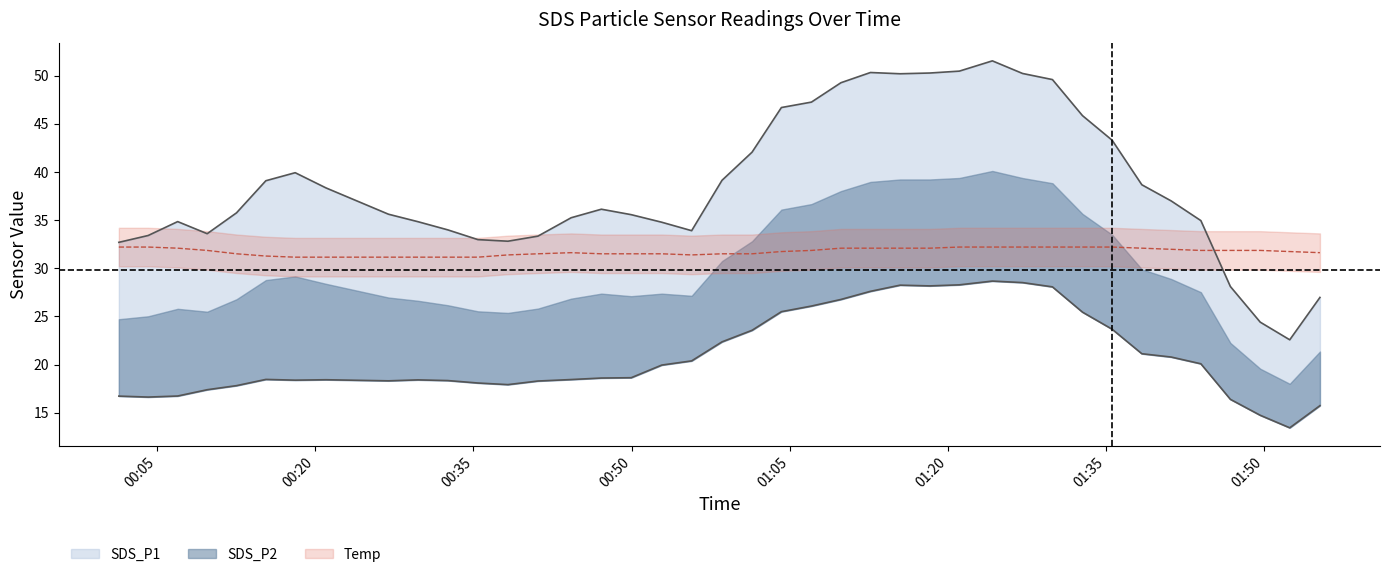

How many interior local peaks does the Temp series have?

2